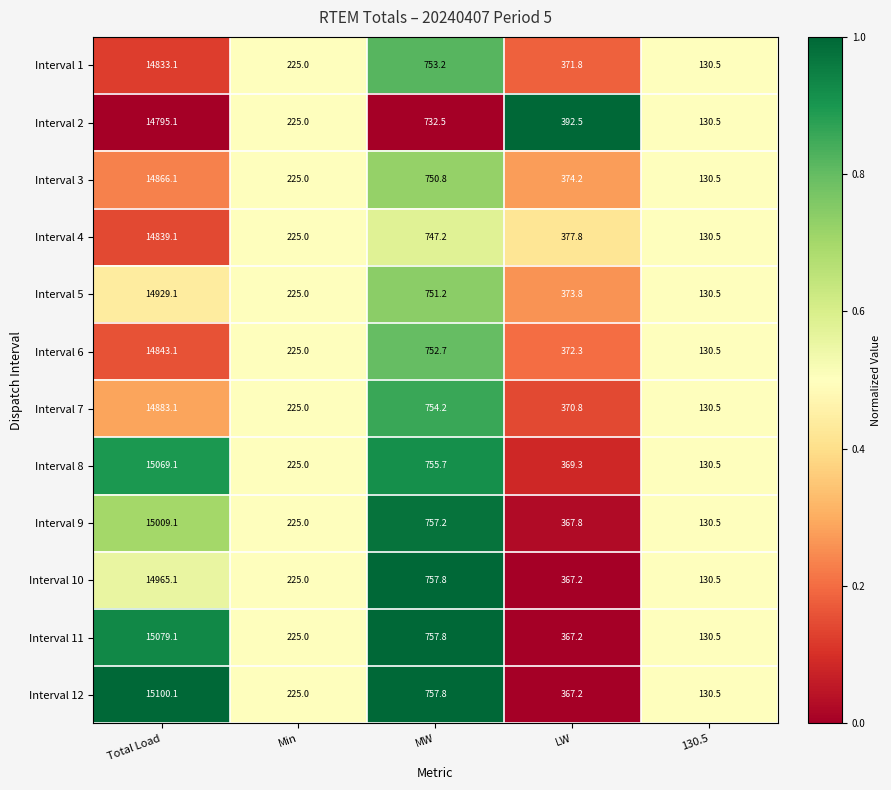

Which series has the largest total across all categories?

Interval 12